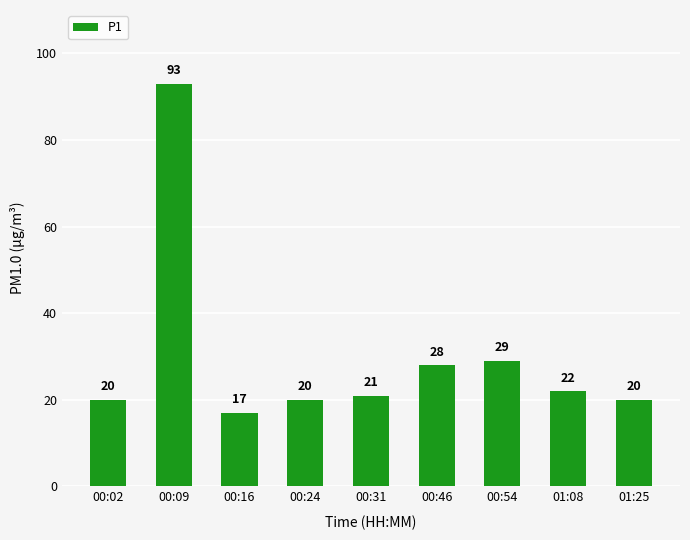

What is the difference between the values at 01:25 and 00:16?

3